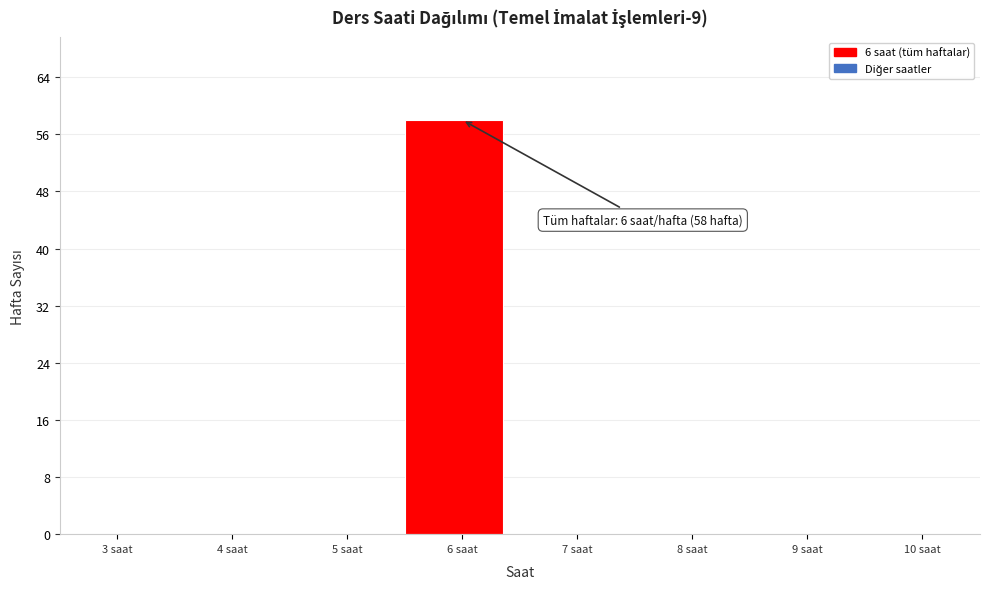

Reading left to right, extract all data points from this chart.

3 saat=0	4 saat=0	5 saat=0	6 saat=58	7 saat=0	8 saat=0	9 saat=0	10 saat=0